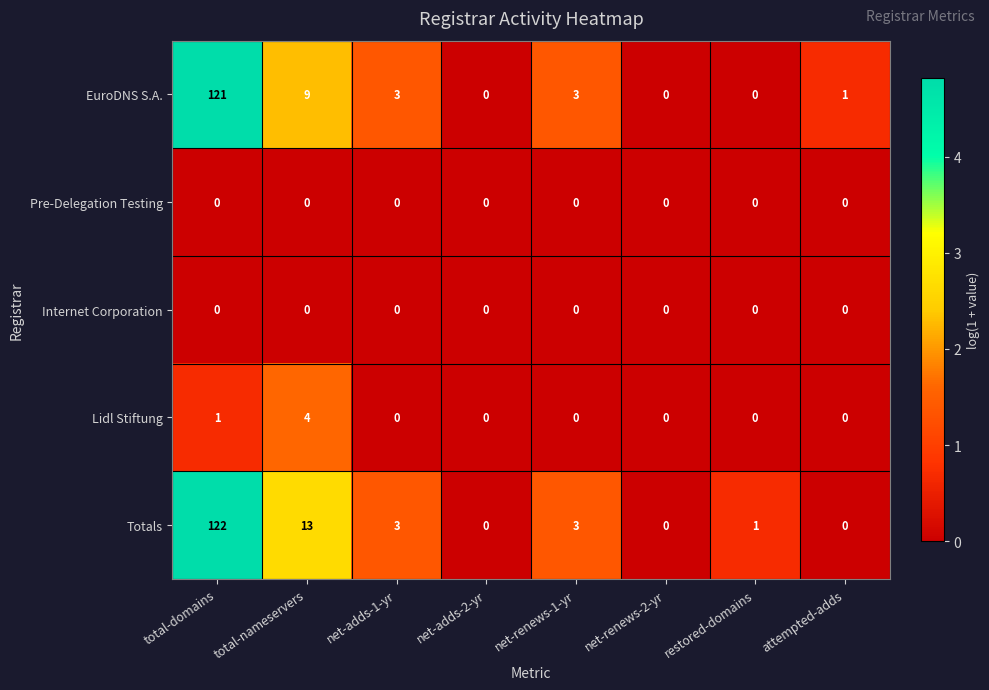

What is the maximum value shown in the chart?

122